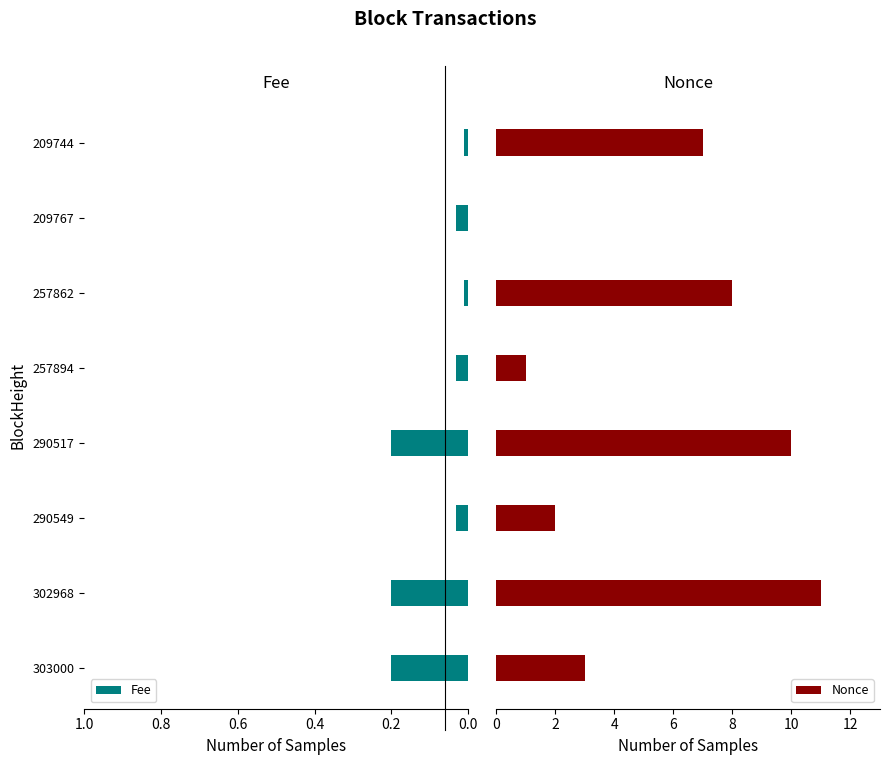

What are all the series names shown in the legend?

Fee, Nonce